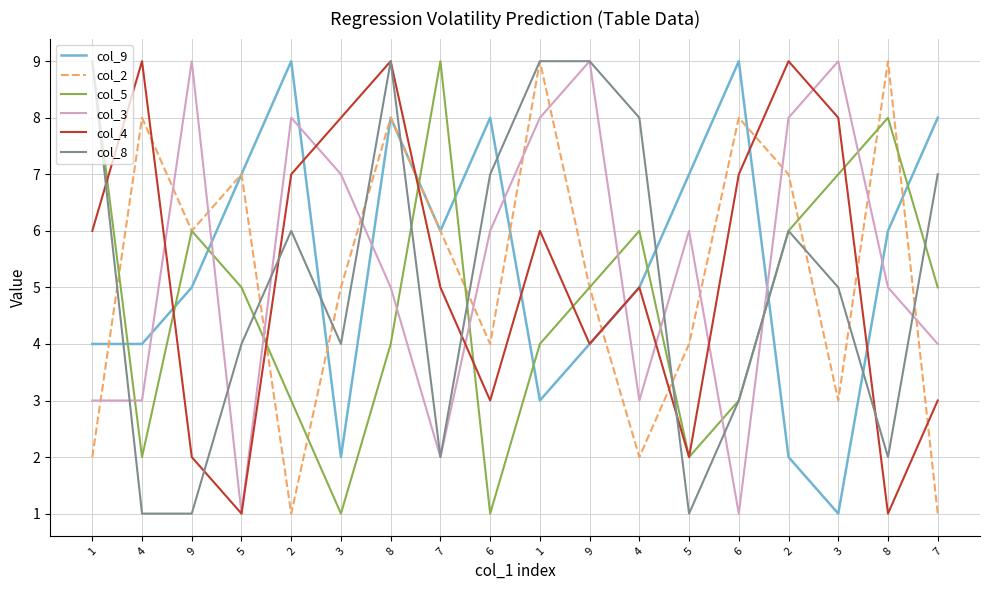

Is it true that col_8 equals 1 at 7?

False